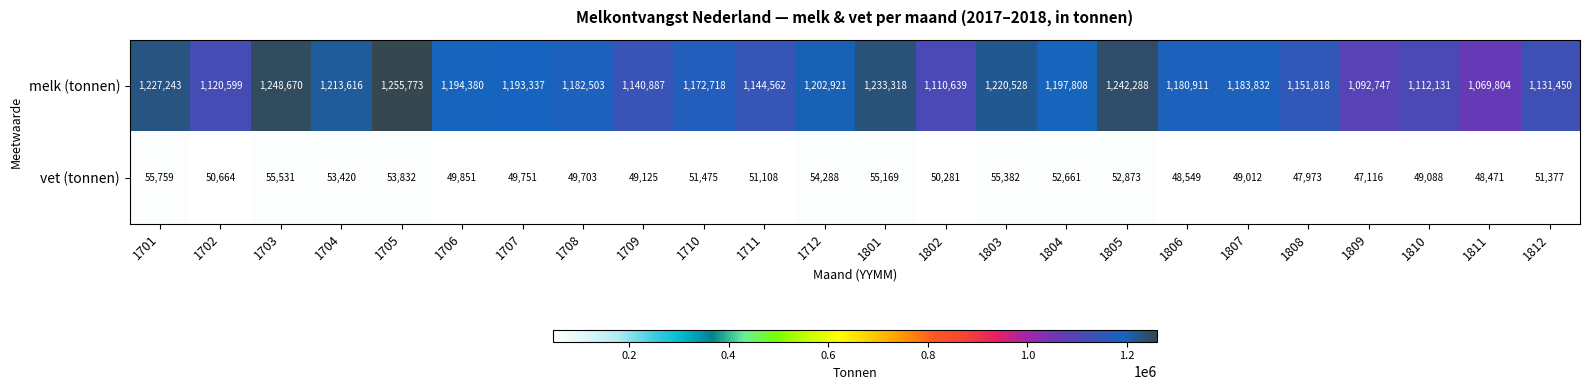

At which label does vet (tonnen) reach its minimum?

1809